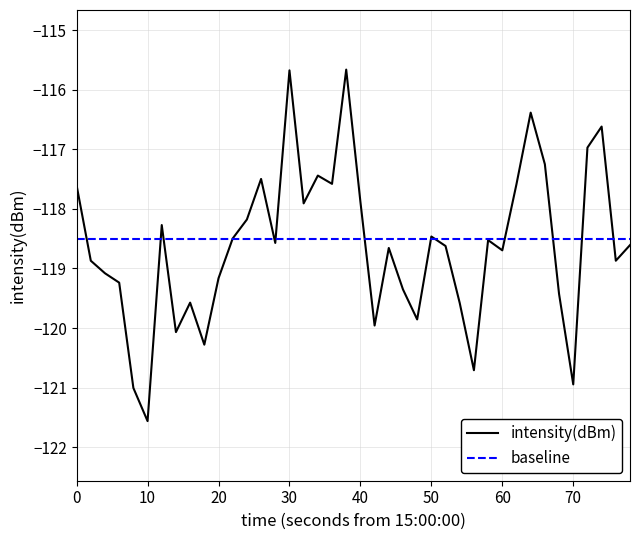

Which series ends up on top after the final intersection of intensity(dBm) and baseline?

baseline